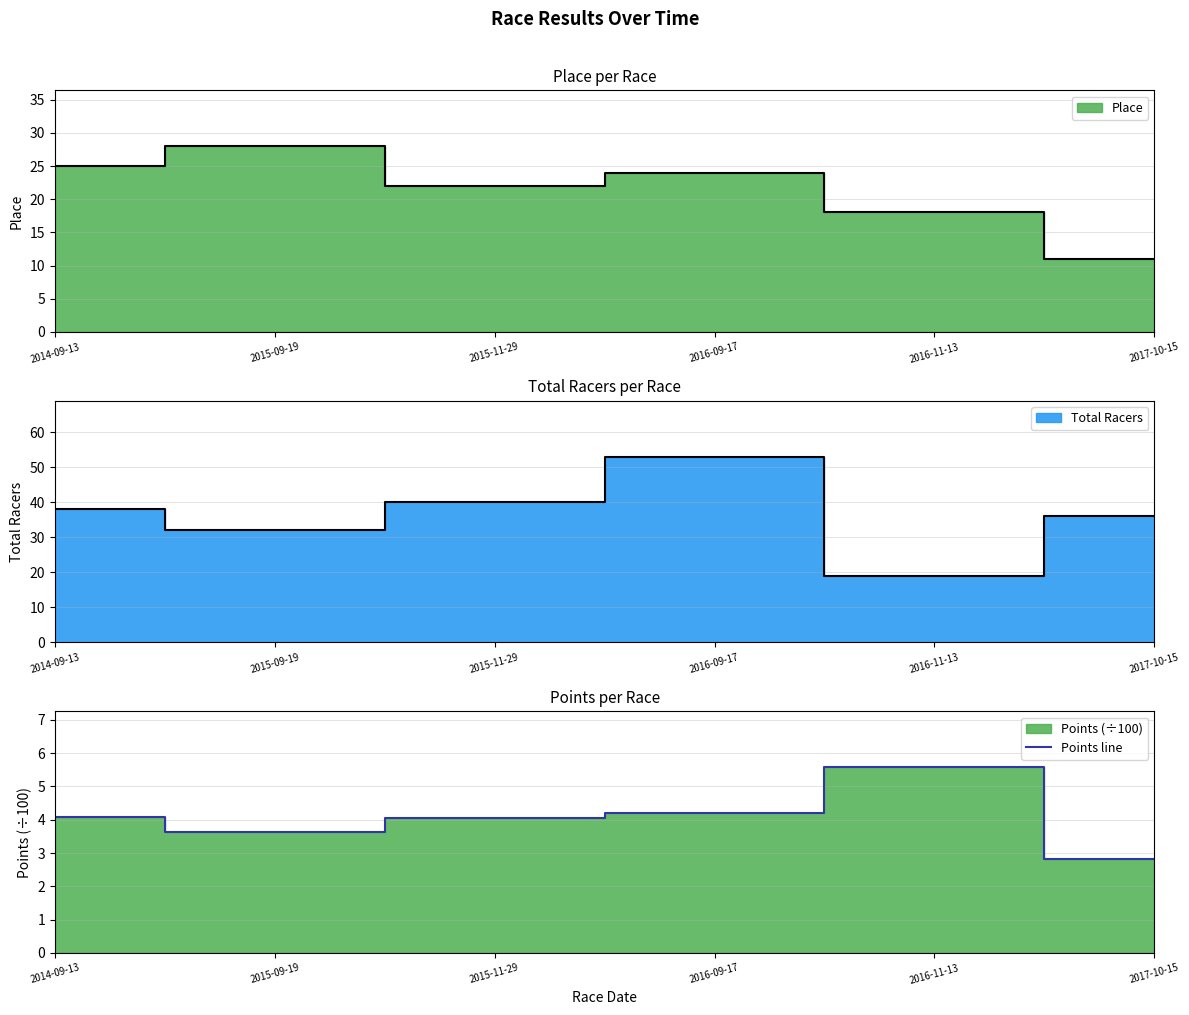

Between 2015-09-19 and 2017-10-15, which is larger?

2015-09-19